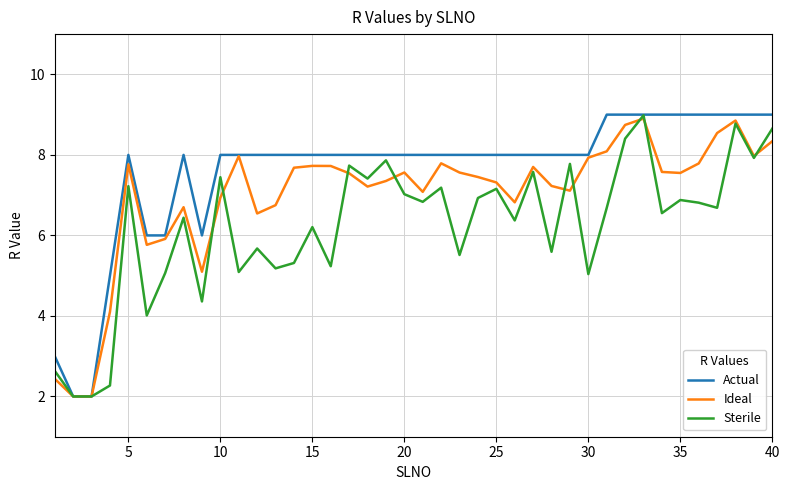

What are all the series names shown in the legend?

Actual, Ideal, Sterile